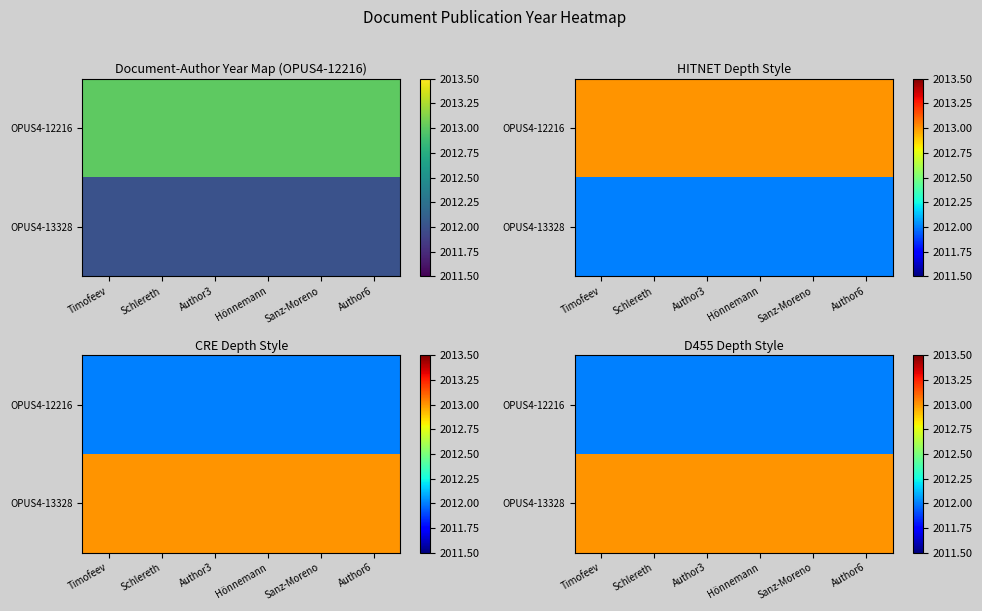

What is the approximate value of OPUS4-13328 at Sanz-Moreno?

2013